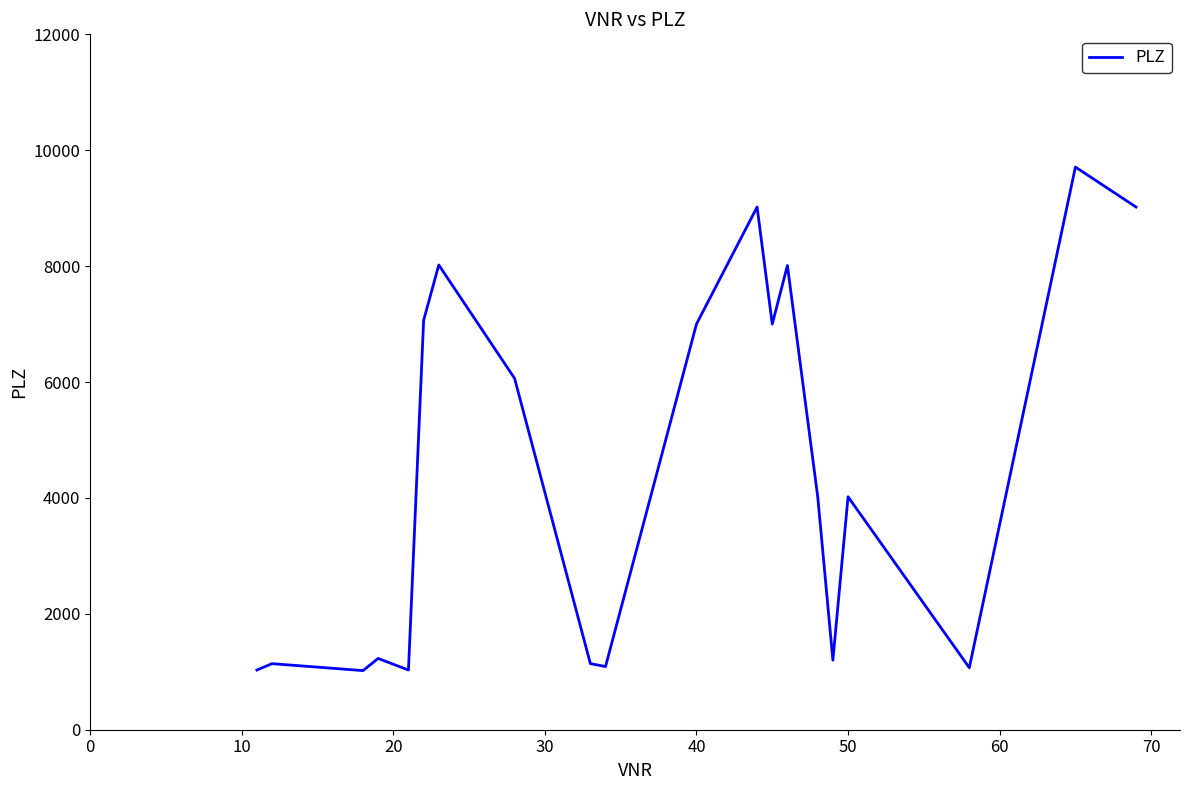

Is this an area chart (filled region under the line)?

No